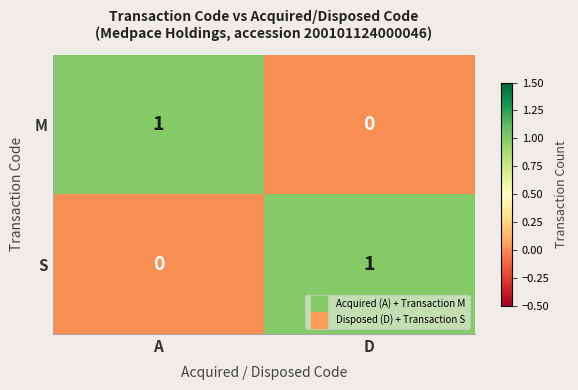

True or false: M has a value of 1 at A.

True